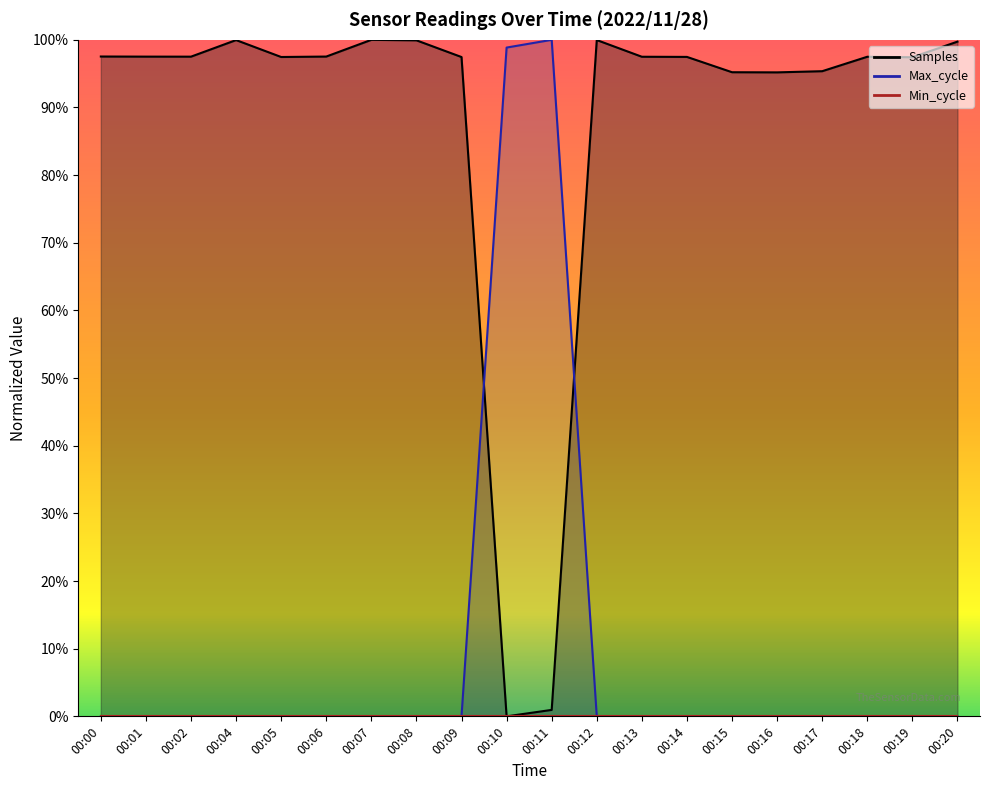

Where is the first local maximum for Samples?

00:04